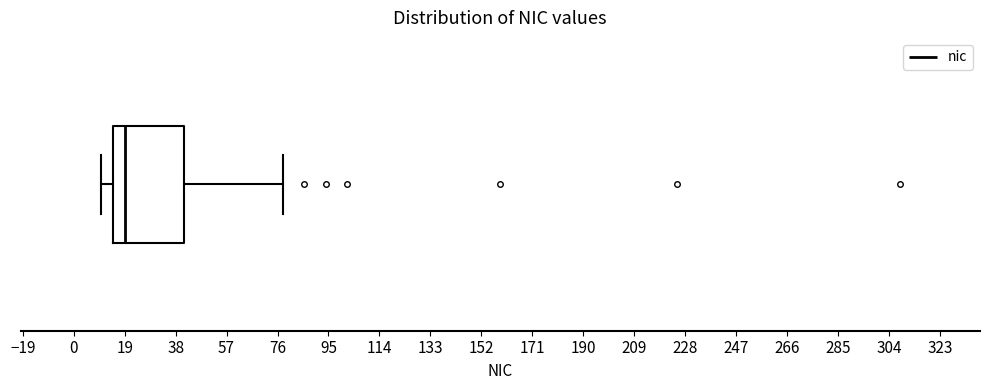

Read this box plot against the x-axis: the position of the median line, the range covered by the box, and the ends of both whiskers. The values are not printed on the chart, so give them approximately, as read against the axis.

median 20, box 14 to 42, whiskers 10 to 78